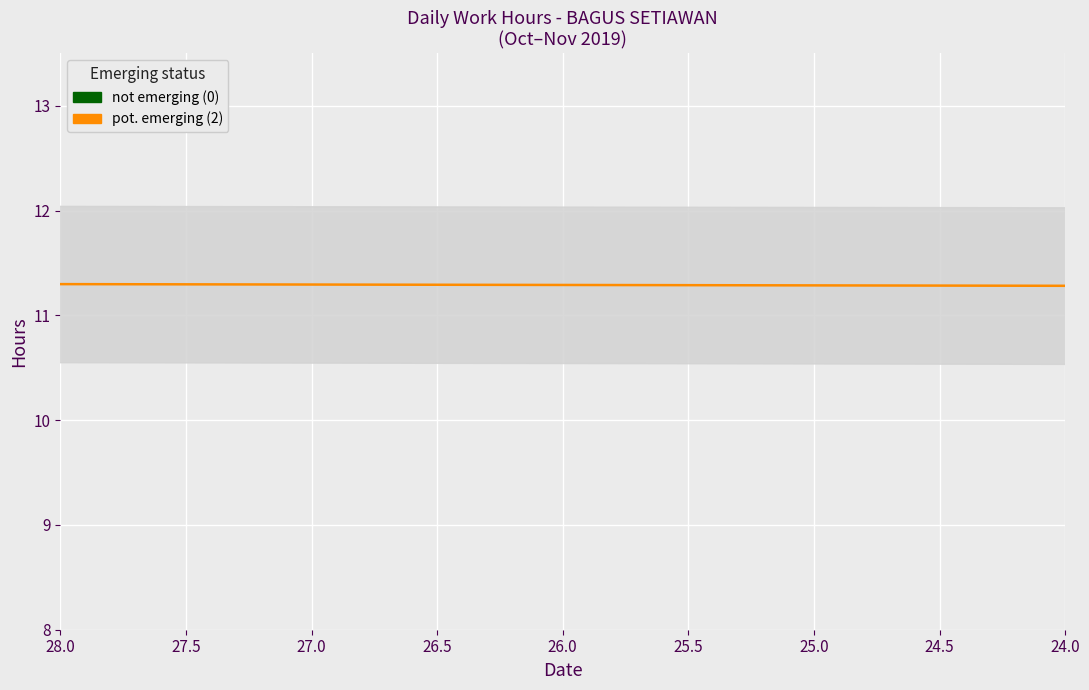

What is the ratio of the value at 8 to the value at 5?

1.0